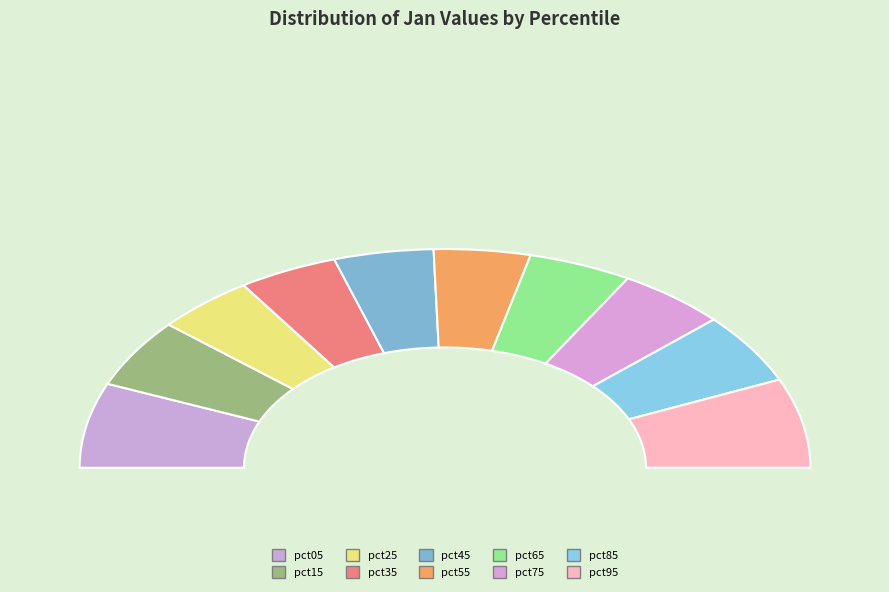

To the nearest percent, what portion does pct65 represent?

9%